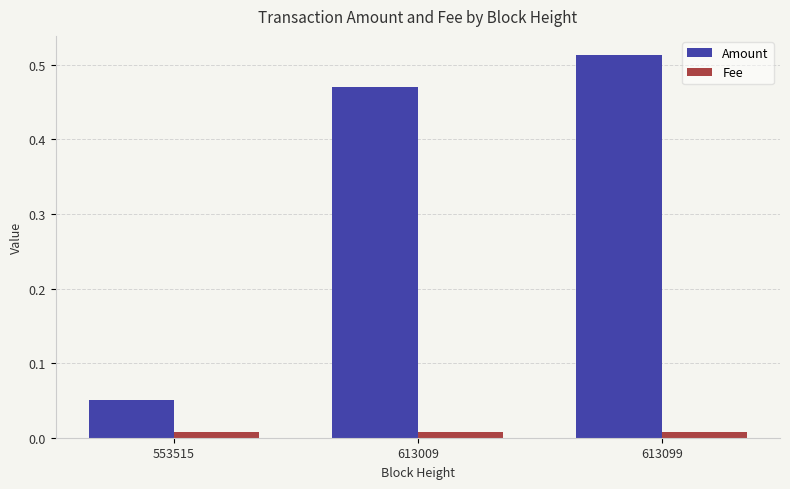

Is the value of Fee at 553515 greater than the value of Amount at 613009?

No